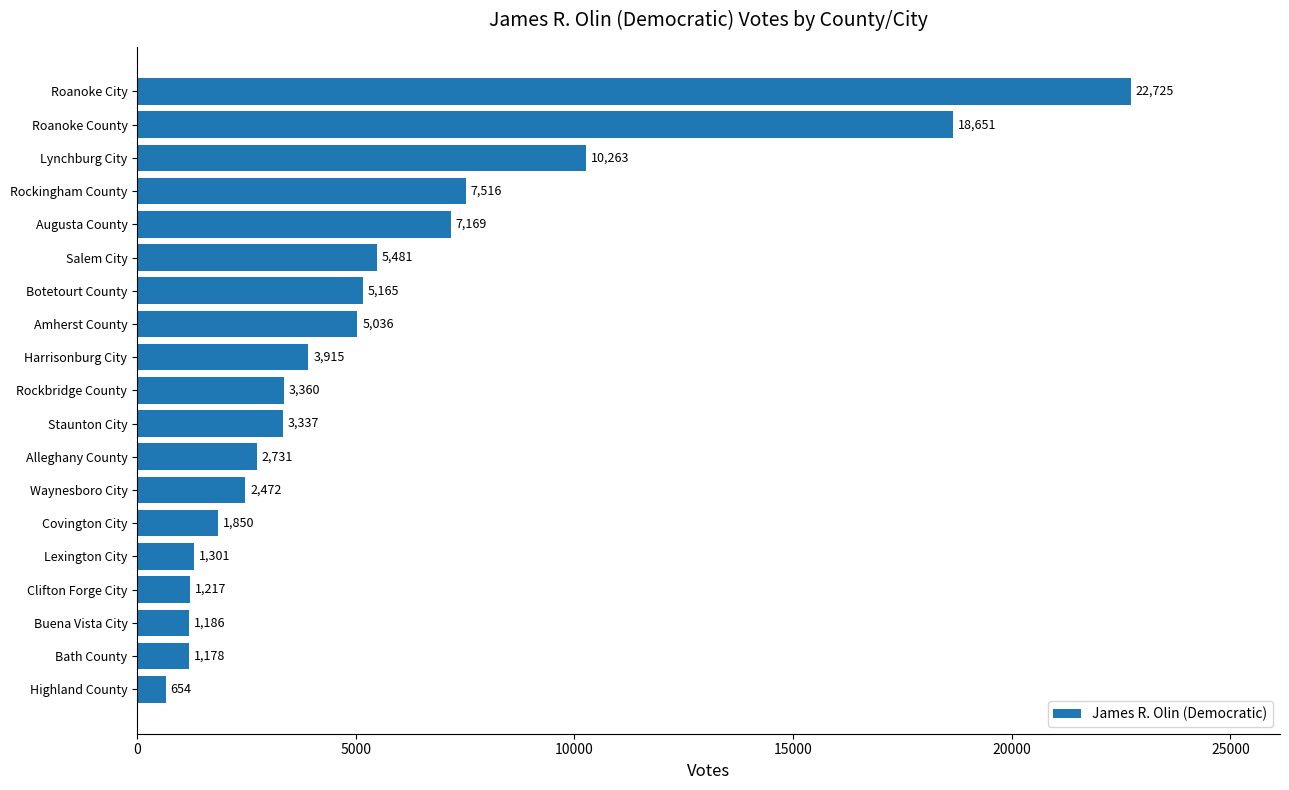

Rank the categories by value from lowest to highest.

Highland County, Bath County, Buena Vista City, Clifton Forge City, Lexington City, Covington City, Waynesboro City, Alleghany County, Staunton City, Rockbridge County, Harrisonburg City, Amherst County, Botetourt County, Salem City, Augusta County, Rockingham County, Lynchburg City, Roanoke County, Roanoke City